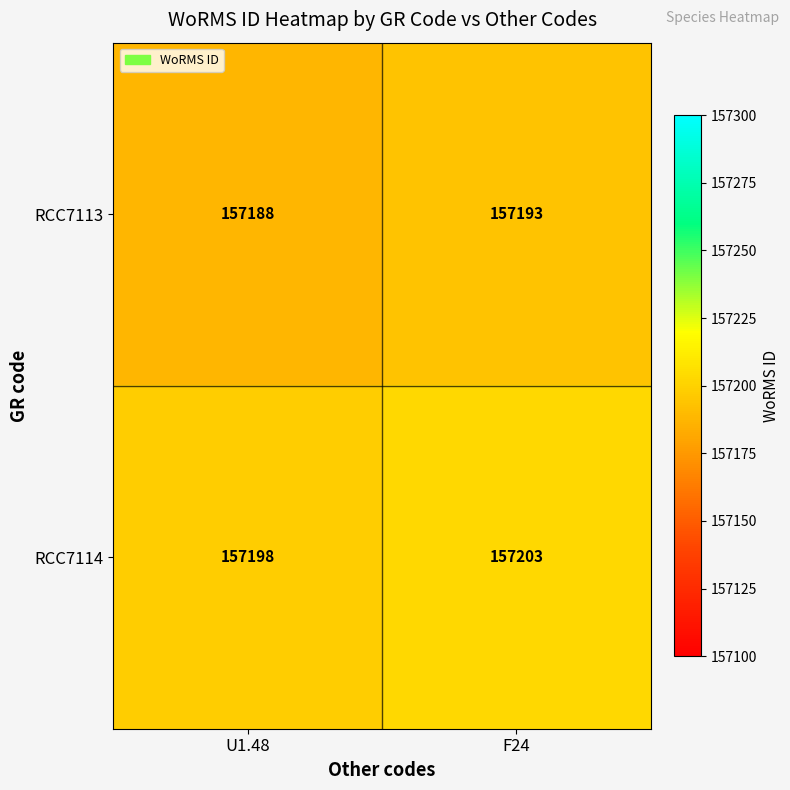

At which label does RCC7113 reach its peak?

F24